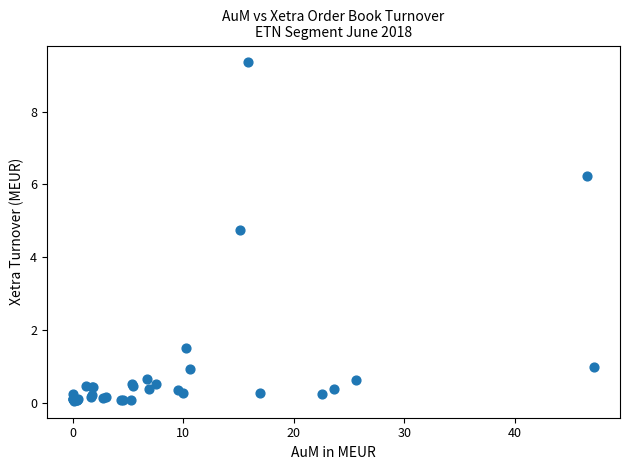

What Y value in the scatter plot is closest to 4?

4.8